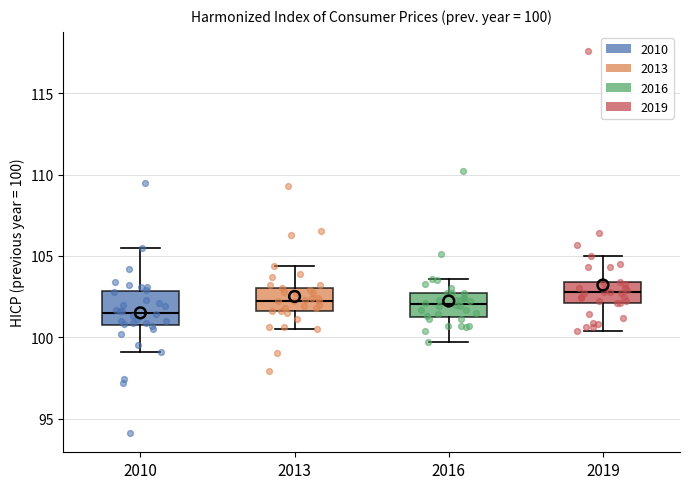

Which box's median line is the highest?

2019